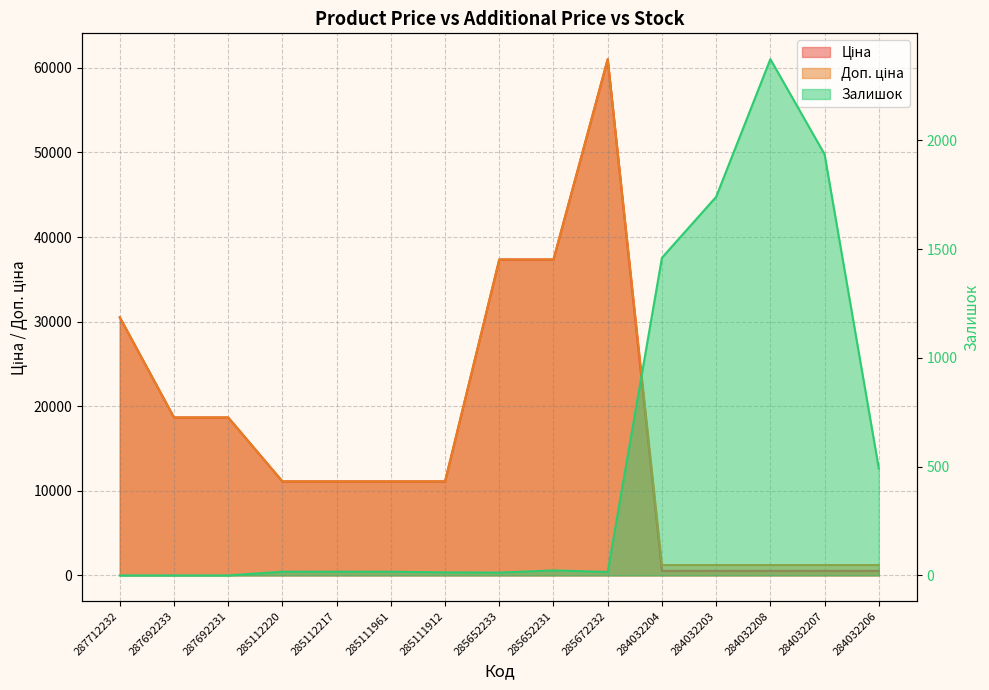

Between 285111961 and 284032203, which series saw the biggest shift?

Ціна